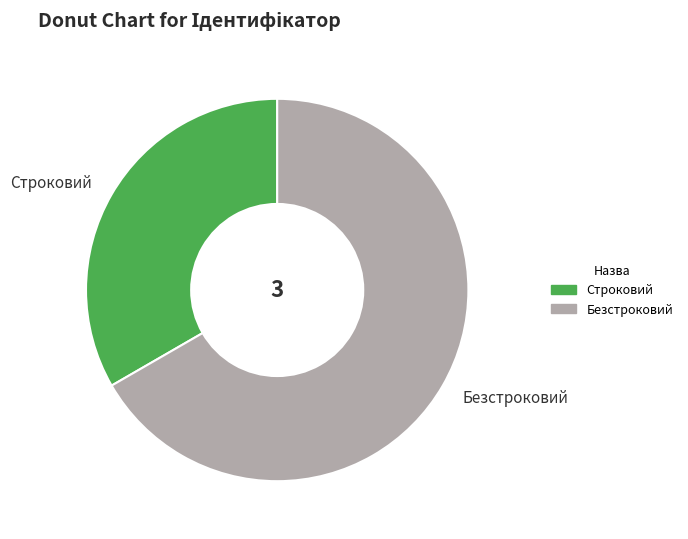

Which slice is the smallest?

Строковий